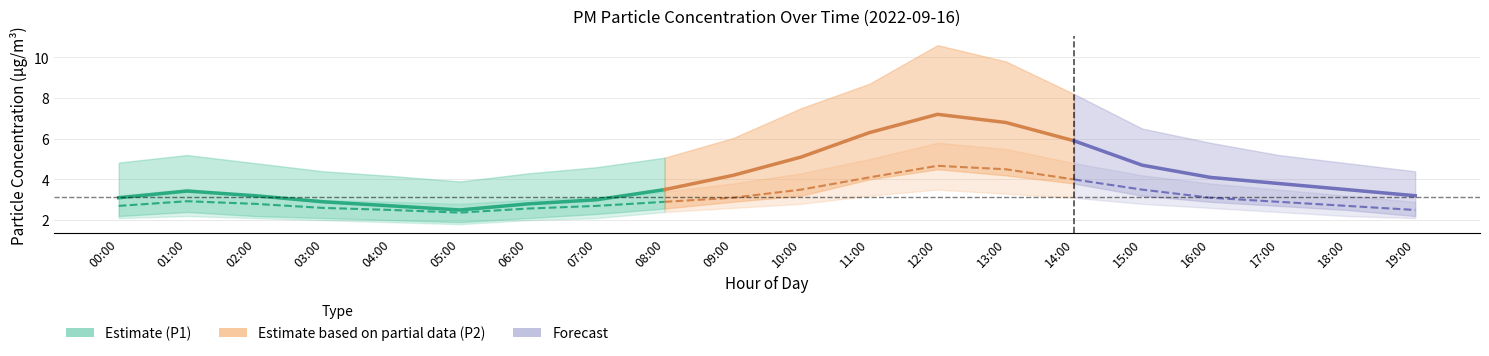

Which category has the lowest value in the P1 series?

05:00